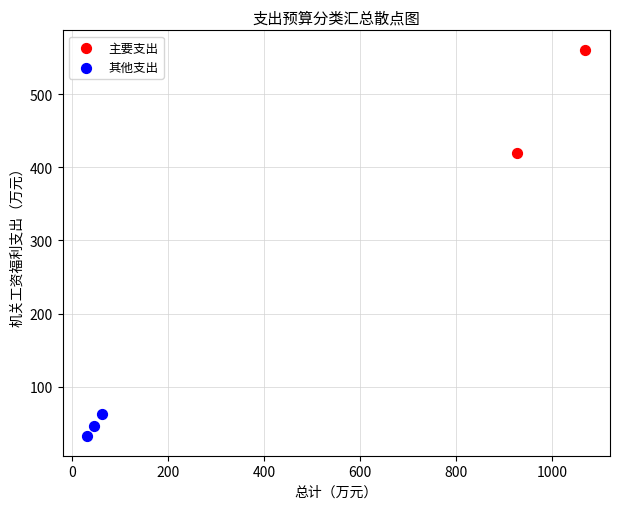

What are all the series names shown in the legend?

主要支出, 其他支出